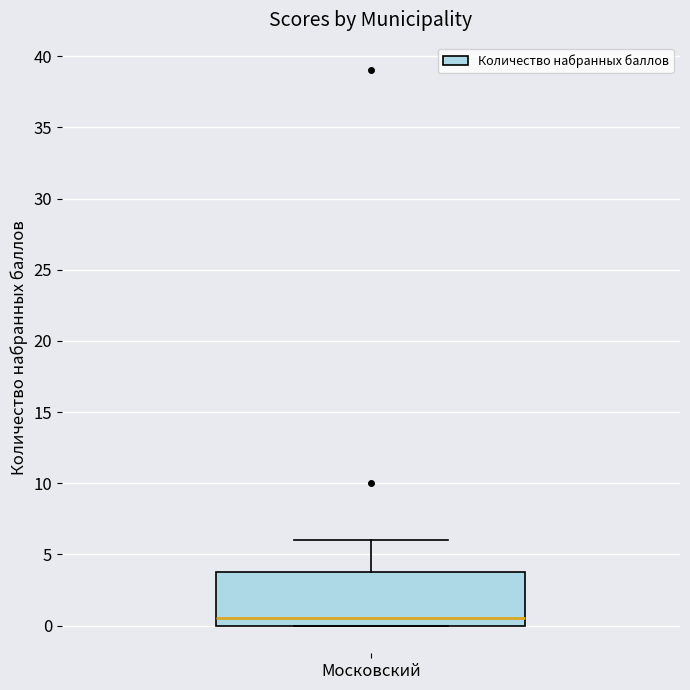

Where is the lower edge of the box for Московский on the y-axis? The values are not printed on the chart, so give them approximately, as read against the axis.

0.0